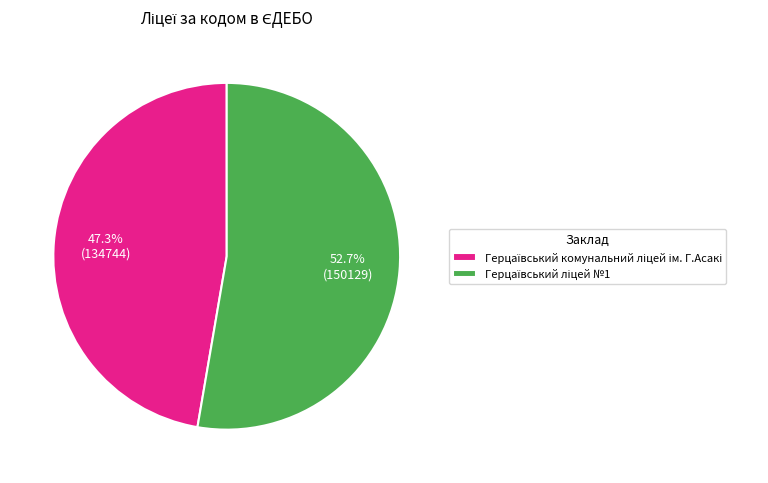

Is there any slice that represents more than half of the pie?

Yes